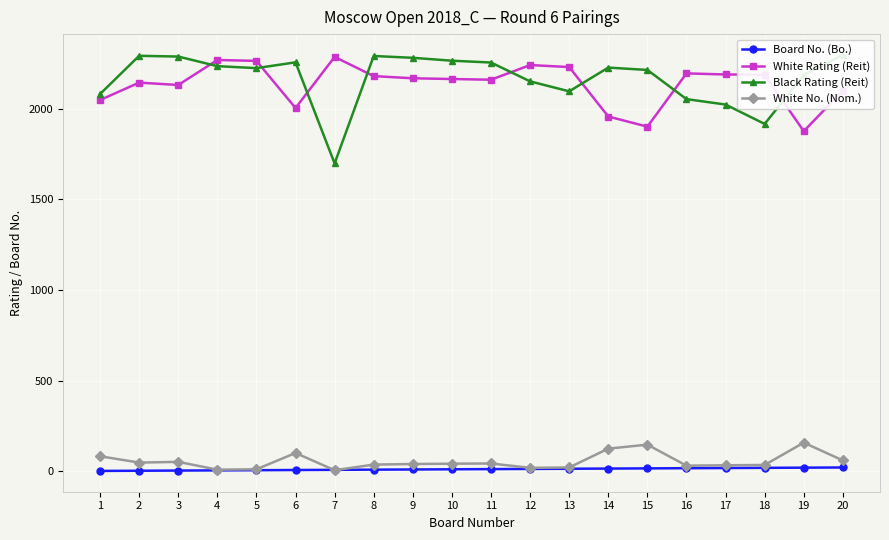

Between 16 and 4, which is larger?

16